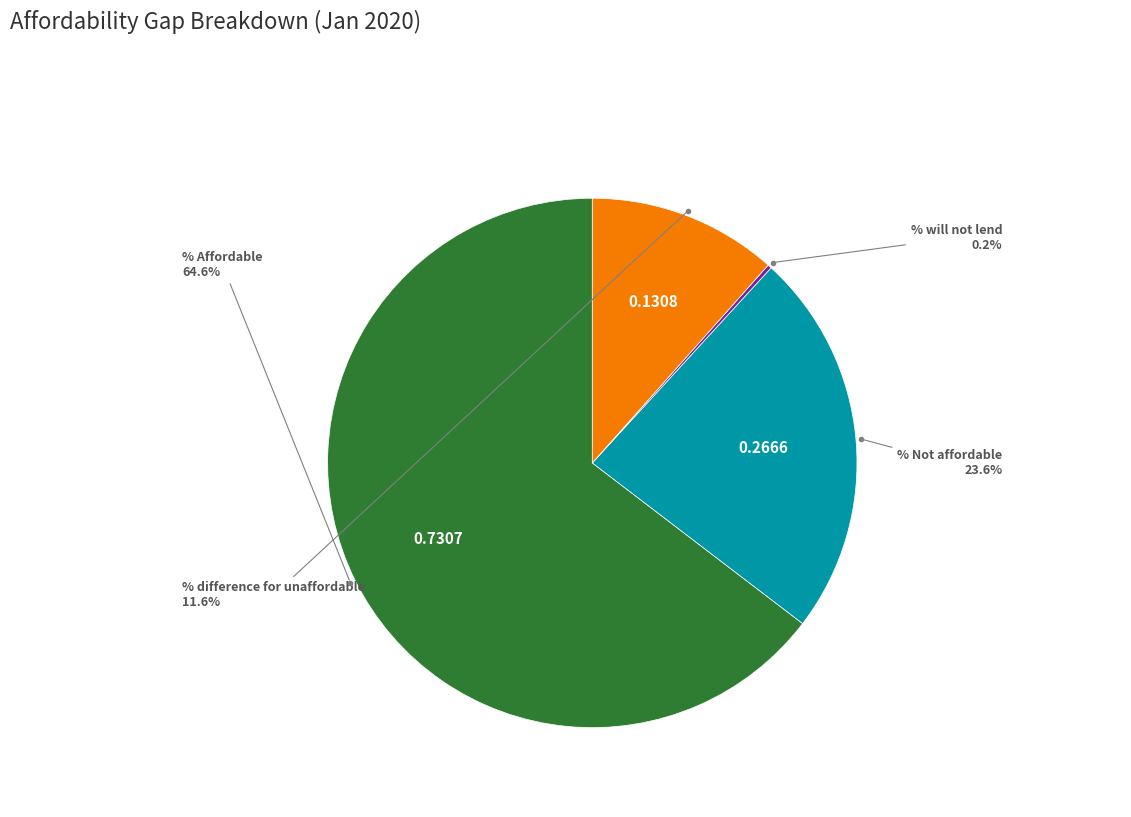

Is there any slice that represents more than half of the pie?

Yes